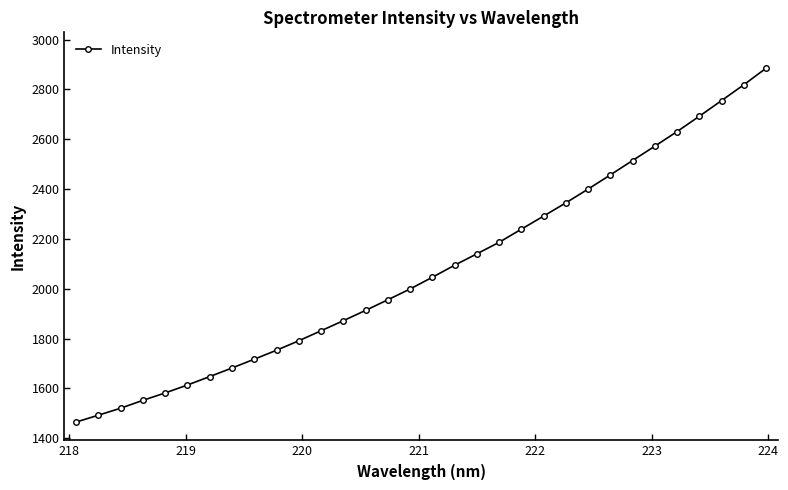

How many series are shown in this chart?

1